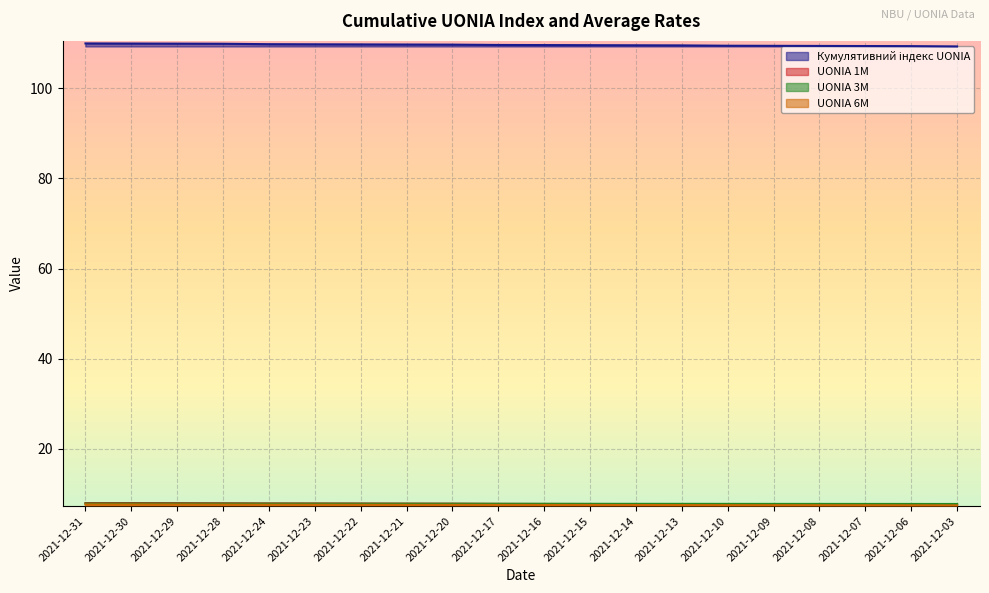

What is the minimum value for UONIA 3M?

7.8